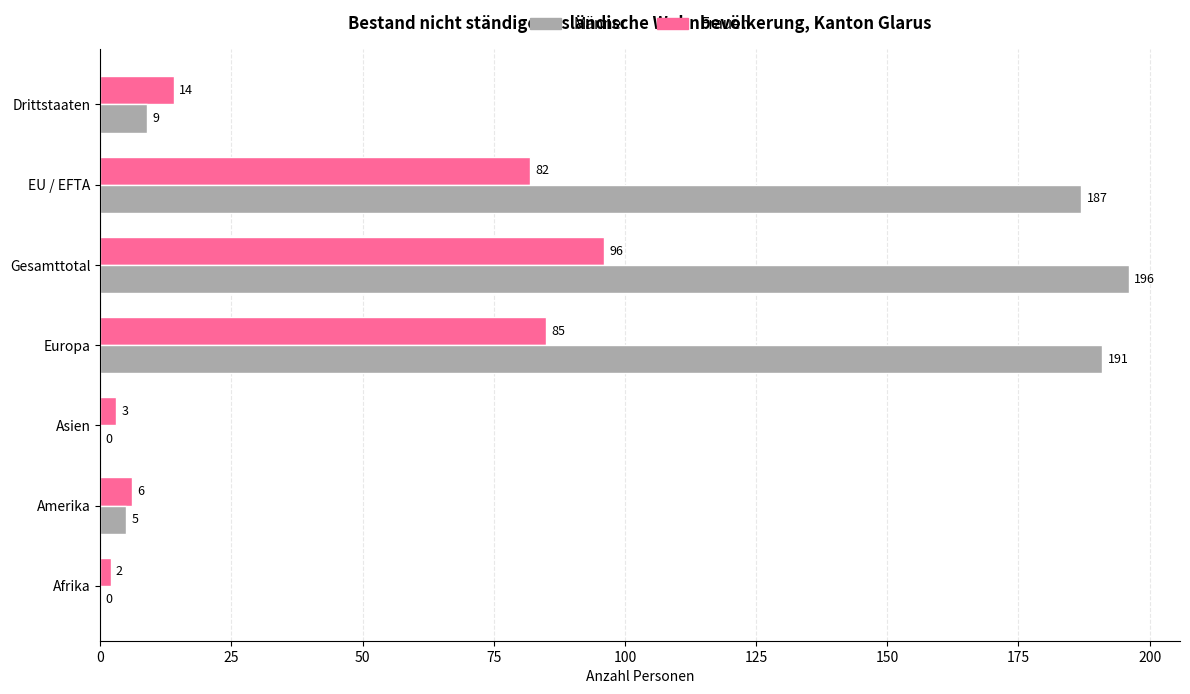

What is the sum of all Frauen values?

288